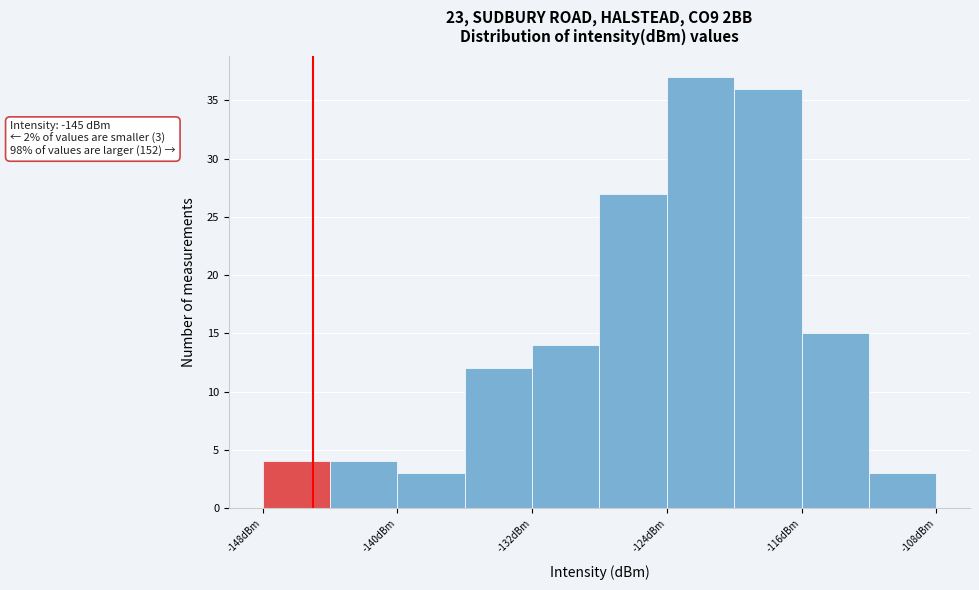

Over which range of the x-axis is the bar tallest?

-124 to -120